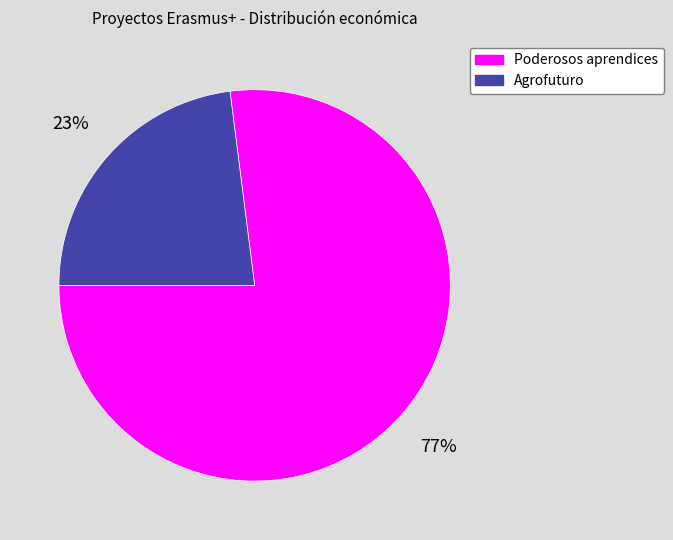

Count the number of slices in the pie.

2